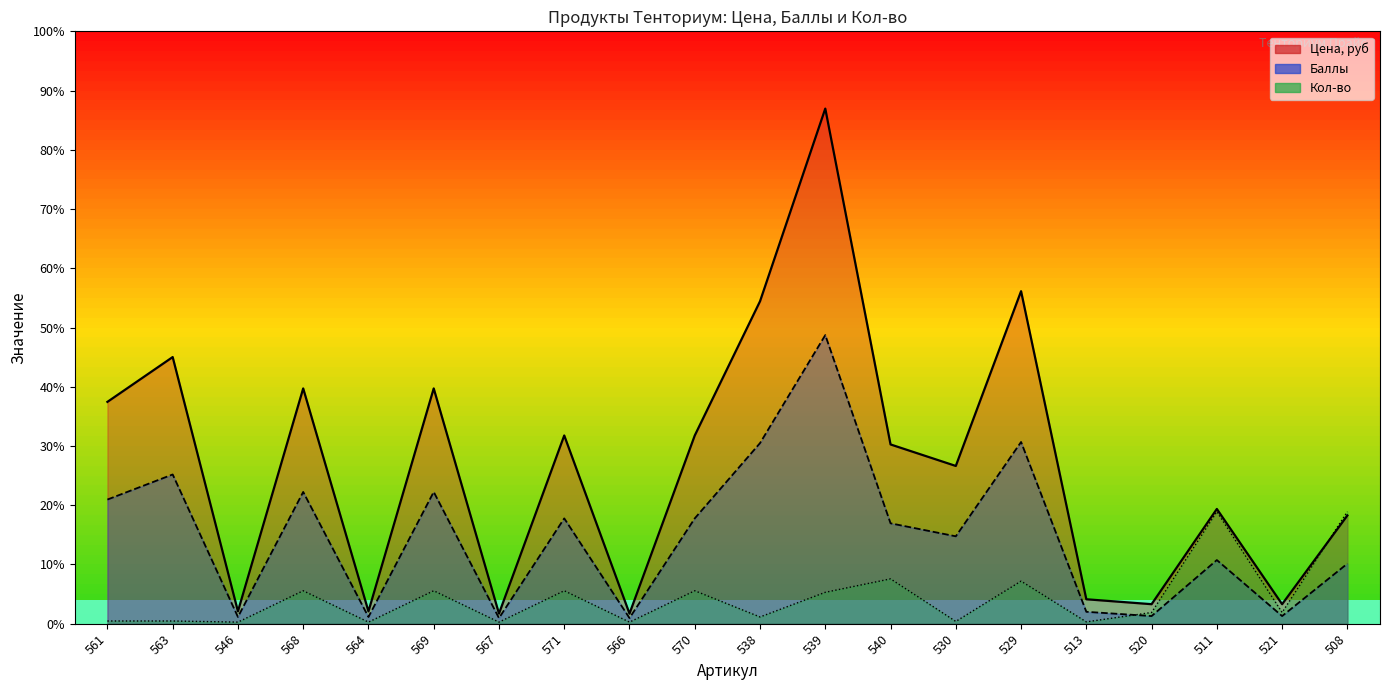

What is the label of the 17th point from the left?

520